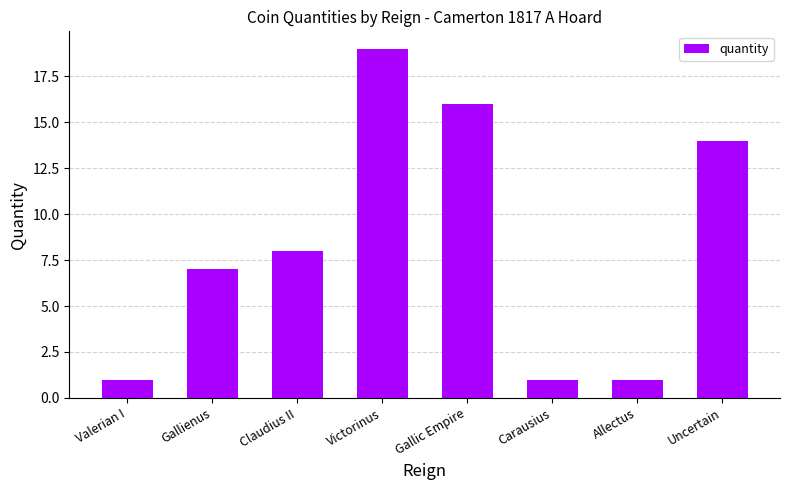

At which label is the value closest to 10?

Claudius II